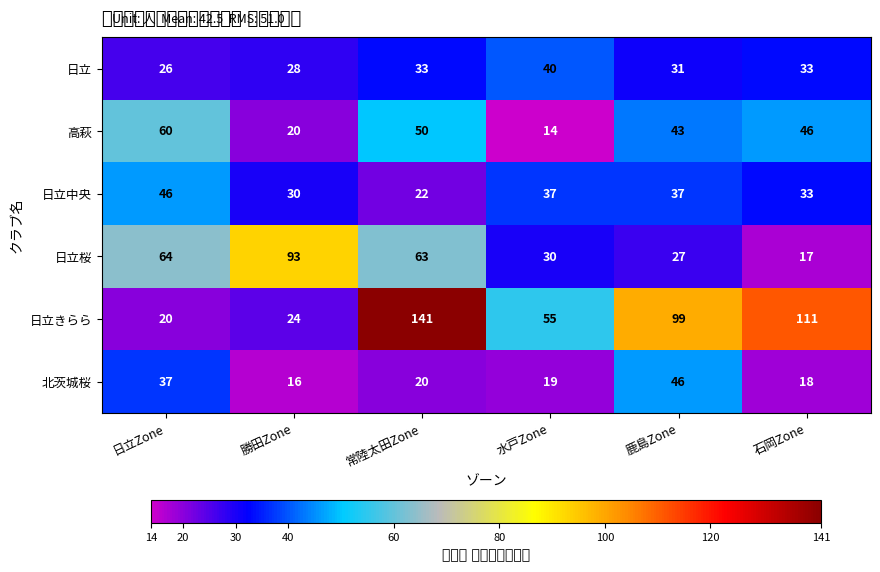

Which series has the largest total across all categories?

日立きらら